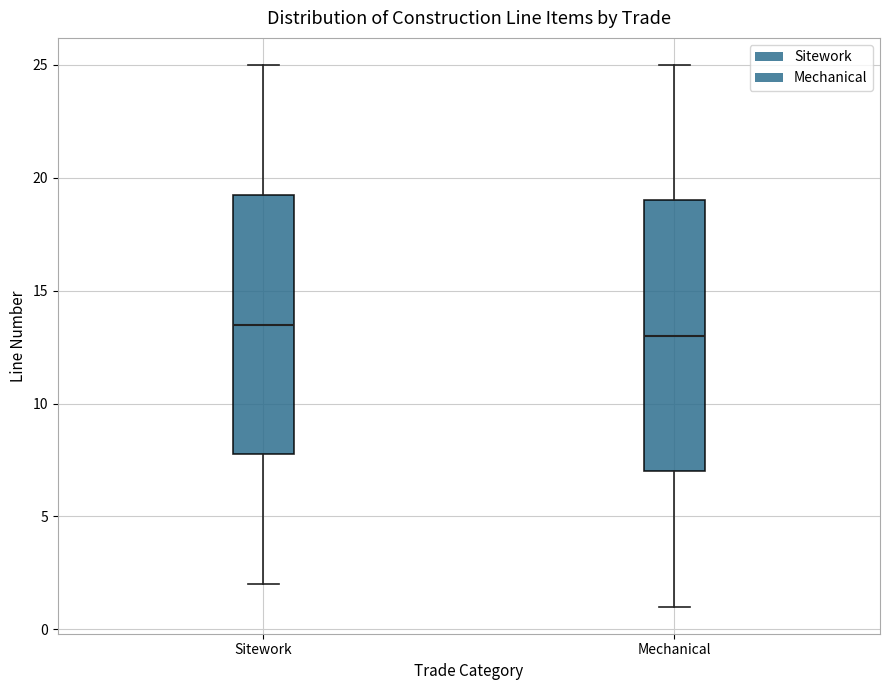

Which box is the tallest, from its lower edge to its upper edge?

Mechanical